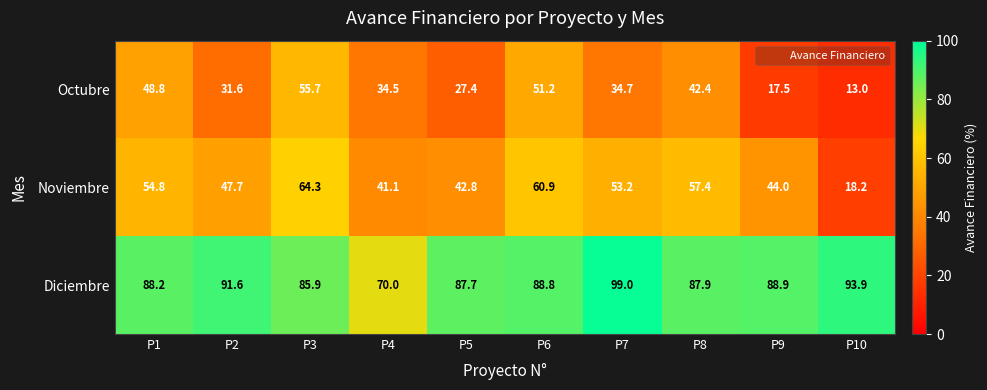

Rank the series by their average value, from lowest to highest.

Octubre, Noviembre, Diciembre